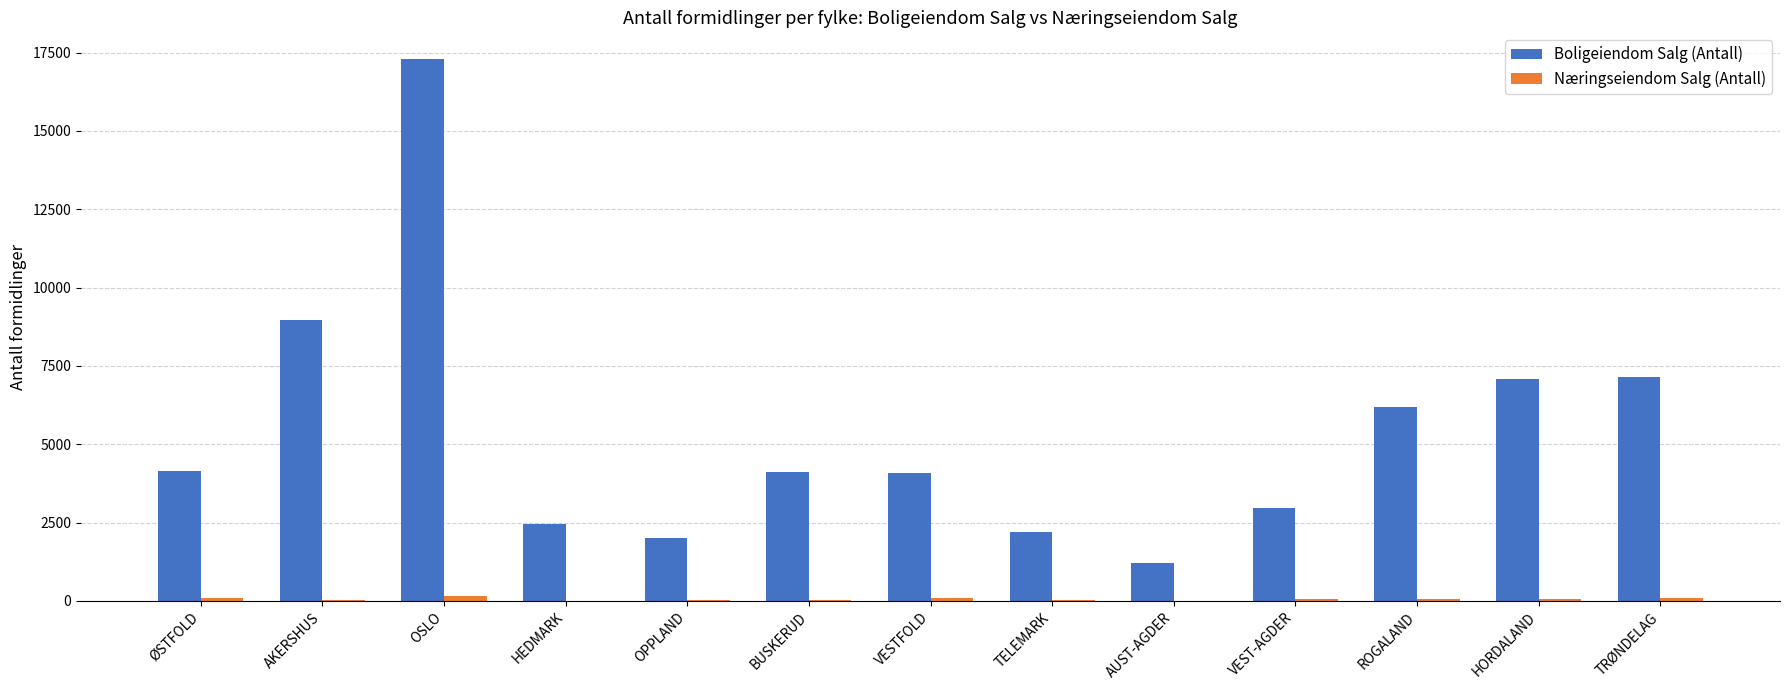

Where is Boligeiendom Salg (Antall) nearest to the value 9240?

AKERSHUS